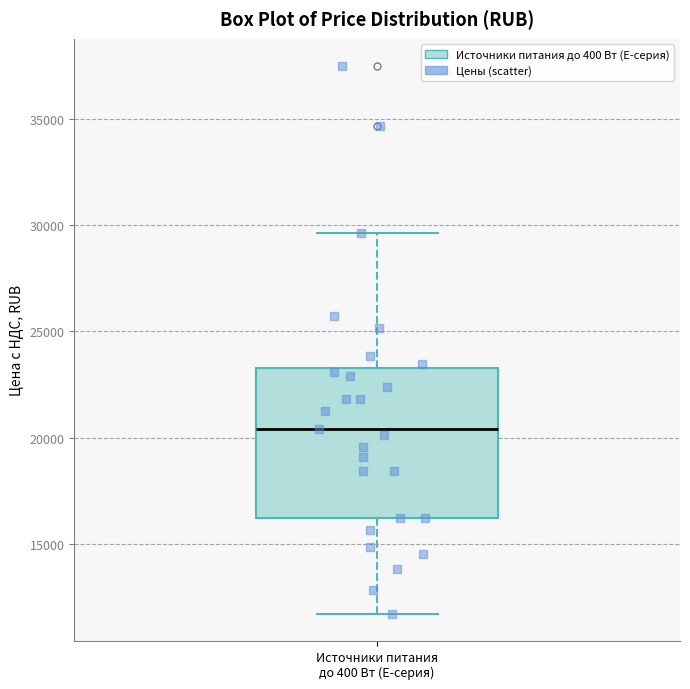

Read this box plot against the y-axis: the position of the median line, the range covered by the box, and the ends of both whiskers. The values are not printed on the chart, so give them approximately, as read against the axis.

median 20500, box 16000 to 23500, whiskers 11500 to 29500